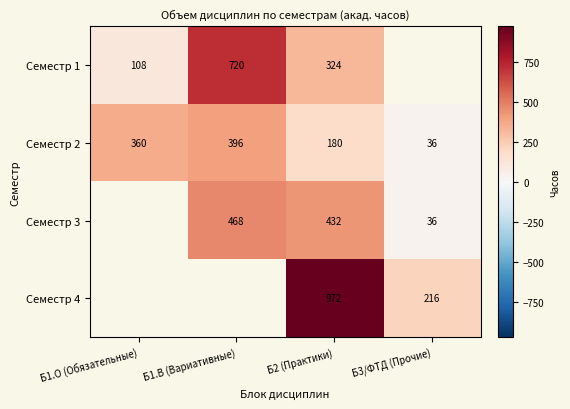

At which category is the sum across all series the highest?

Б2 (Практики)